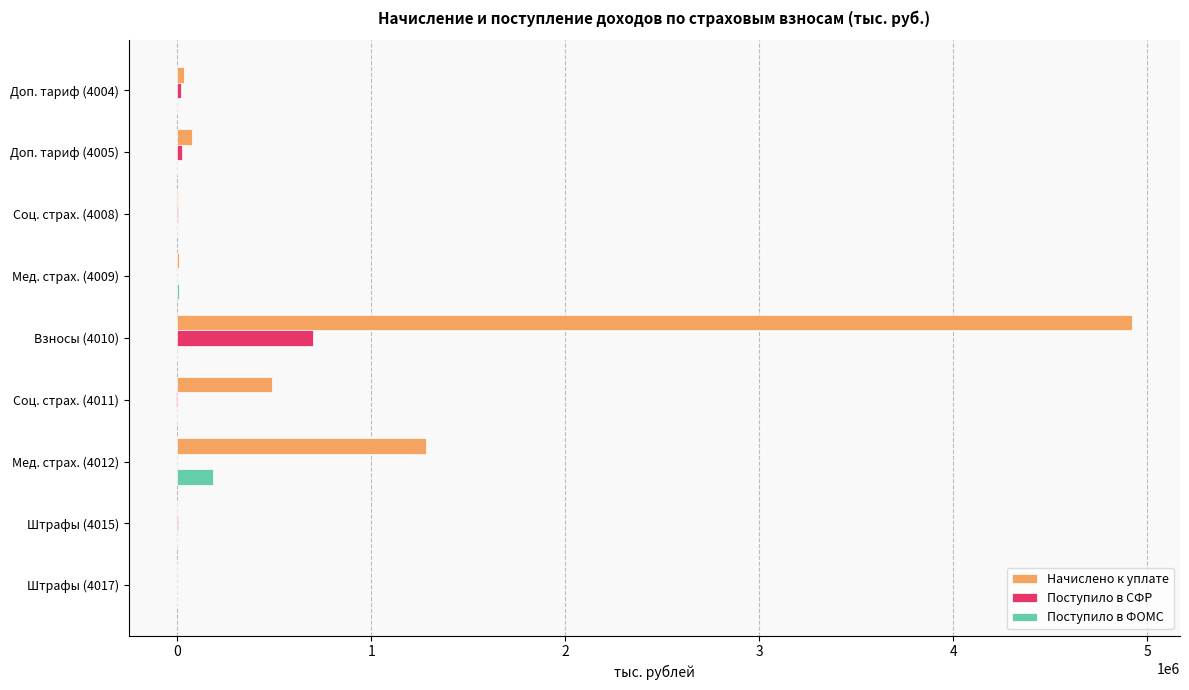

How many categories are shown in the chart?

9